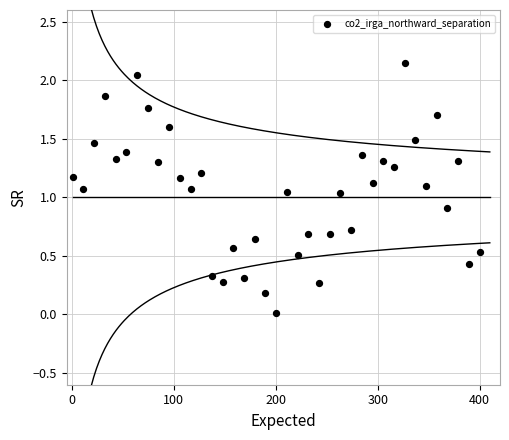

What is the range of X values (max minus min)?

399.0